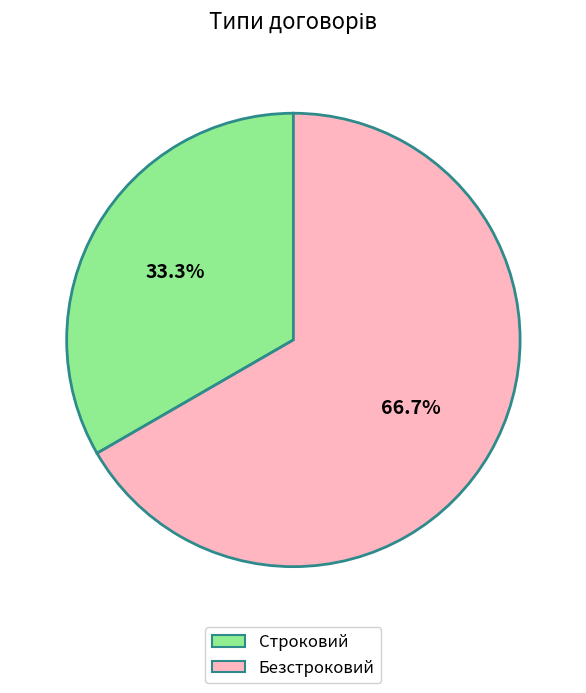

What is the largest slice in the pie chart?

Безстроковий